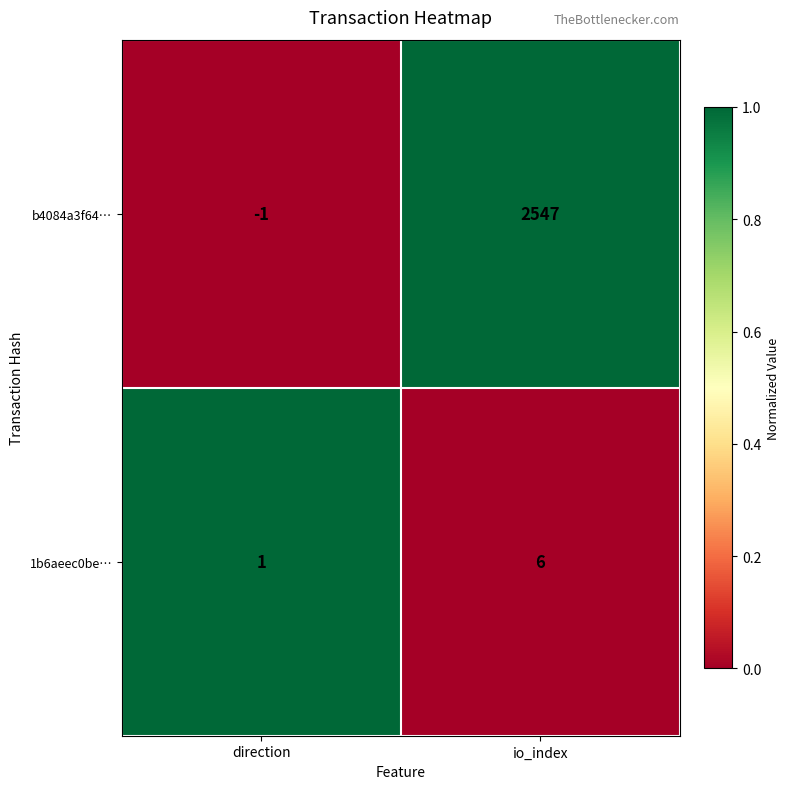

Which series has the widest spread of values?

b4084a3f64…